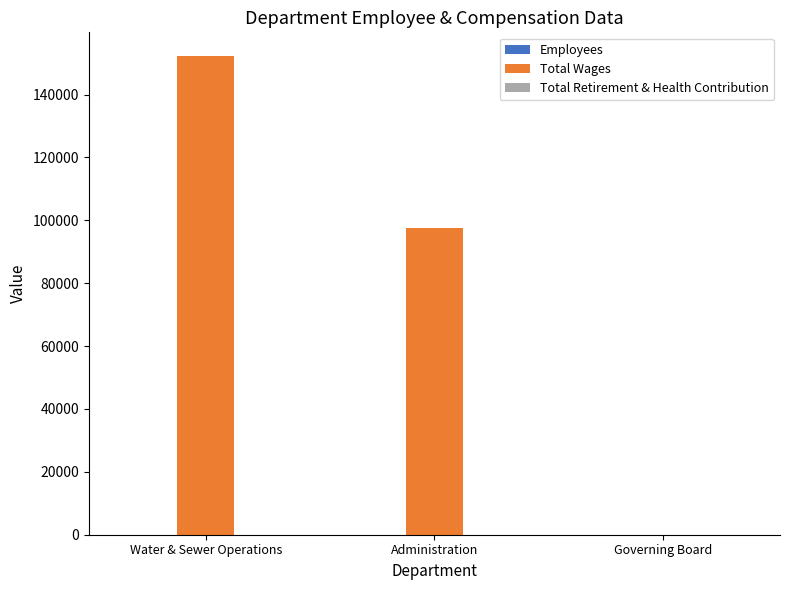

True or false: Total Wages has a value of 172913 at Administration.

False